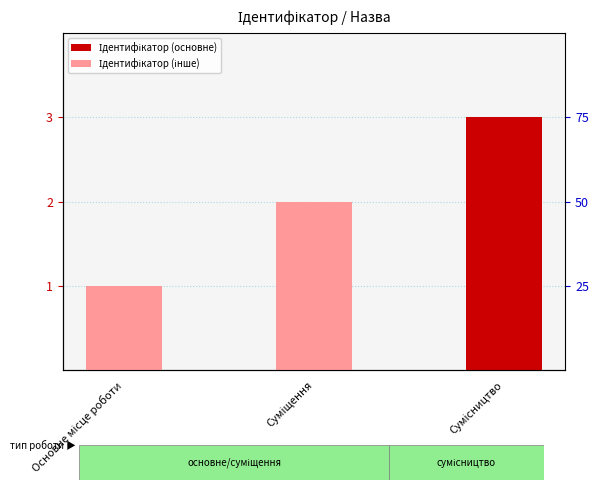

What is the approximate value at Основне місце роботи?

1